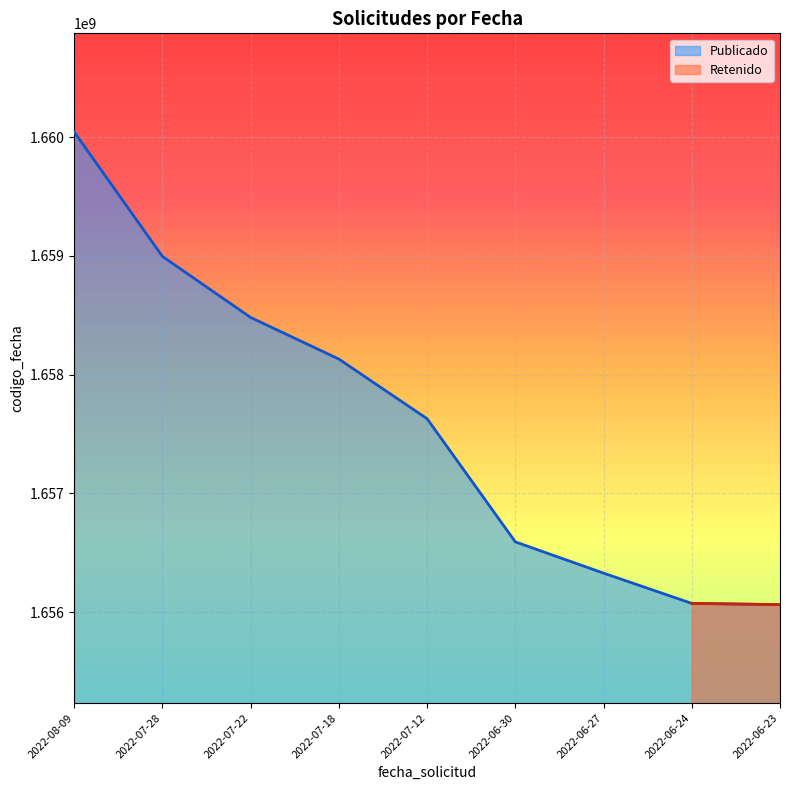

How many values are below 1657629395?

4